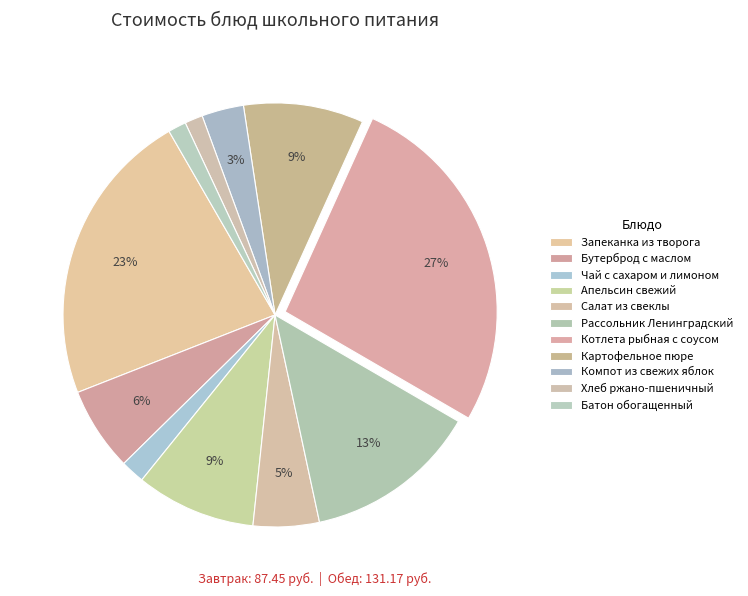

How many segments does this pie chart have?

11